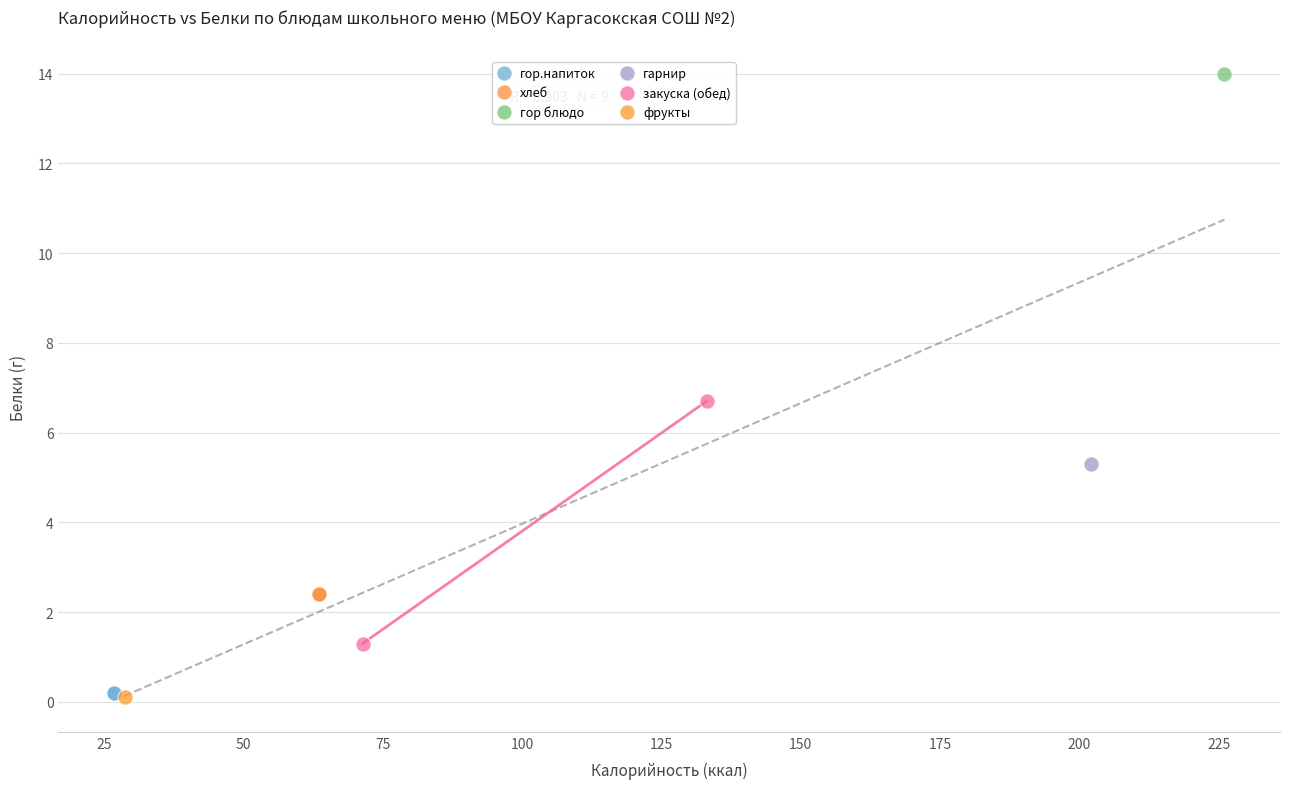

What are all the series names shown in the legend?

гор.напиток, хлеб, гор блюдо, гарнир, закуска (обед), фрукты